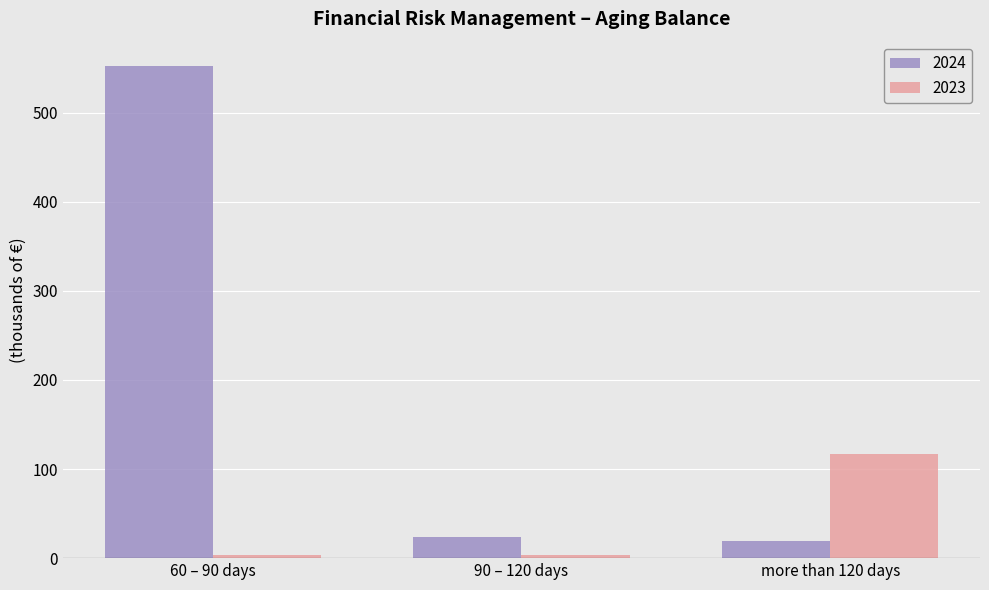

What is the value of the 2023 bar at the 3rd from the left?

117